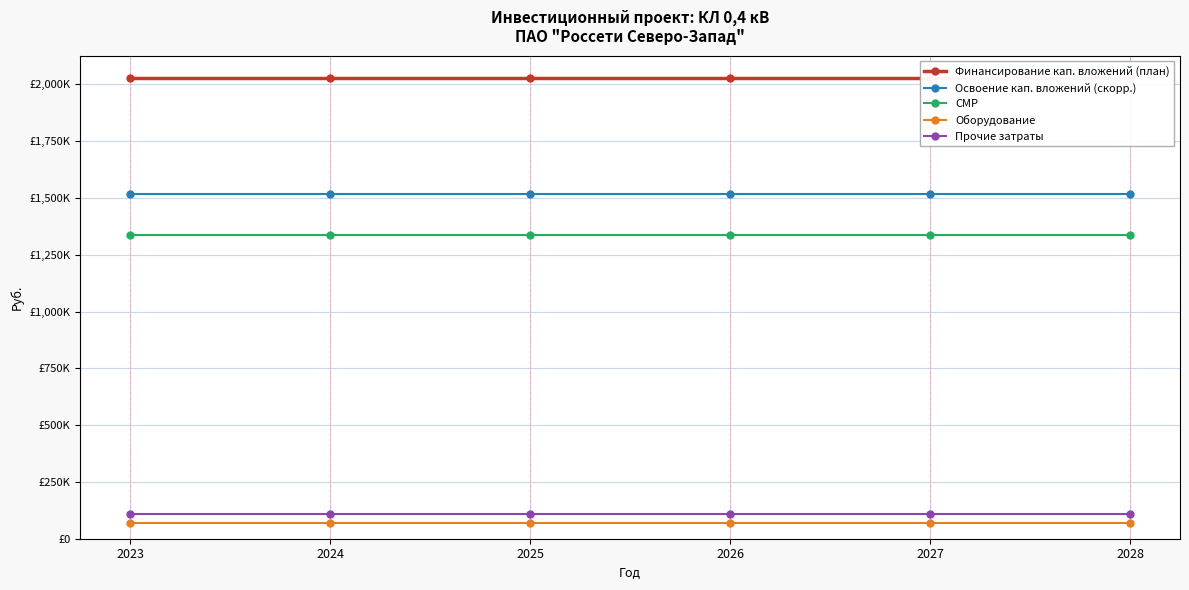

True or false: Оборудование and Освоение кап. вложений (скорр.) cross at least once.

False